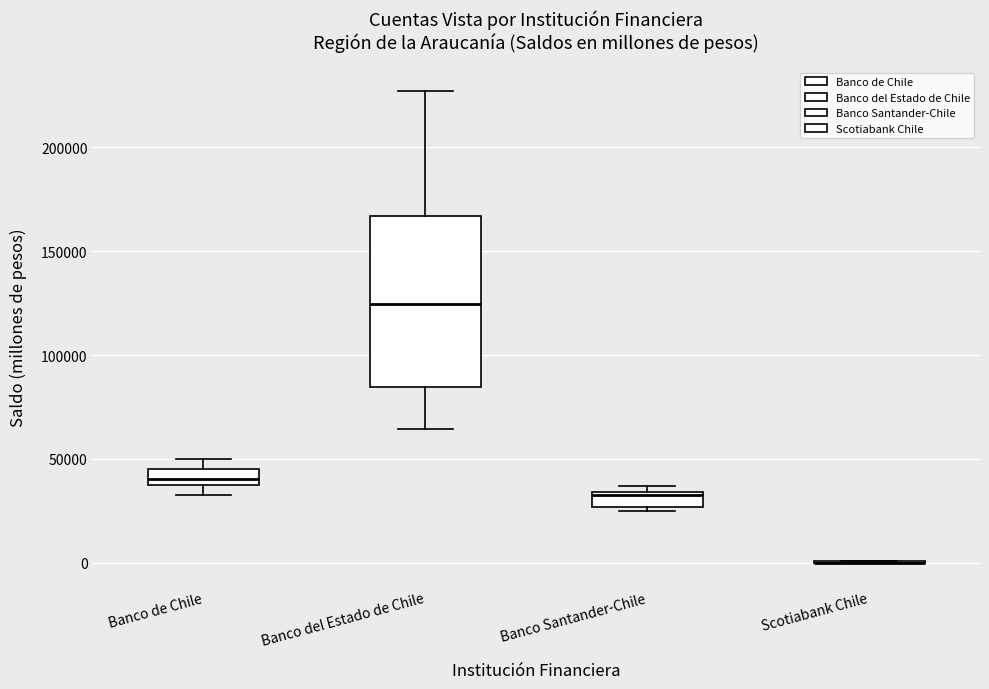

Comparing the boxes themselves (not the whiskers), which one is the tallest?

Banco del Estado de Chile